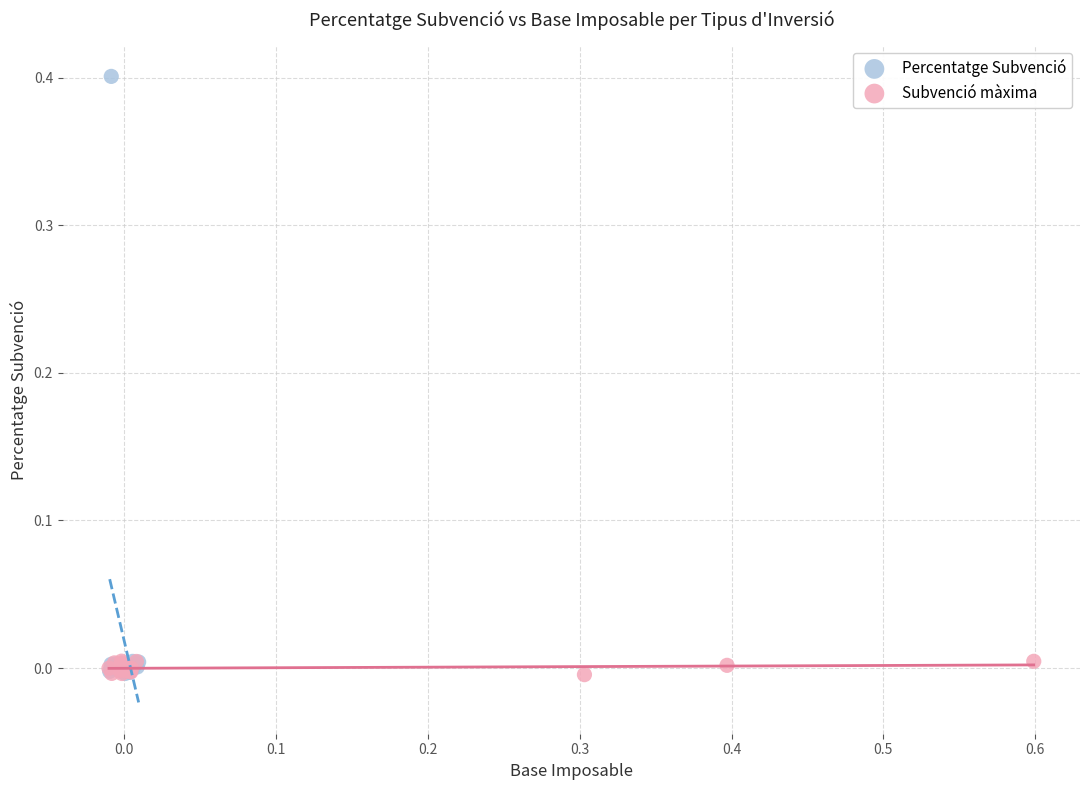

Which series reaches the maximum Y coordinate?

Percentatge Subvenció